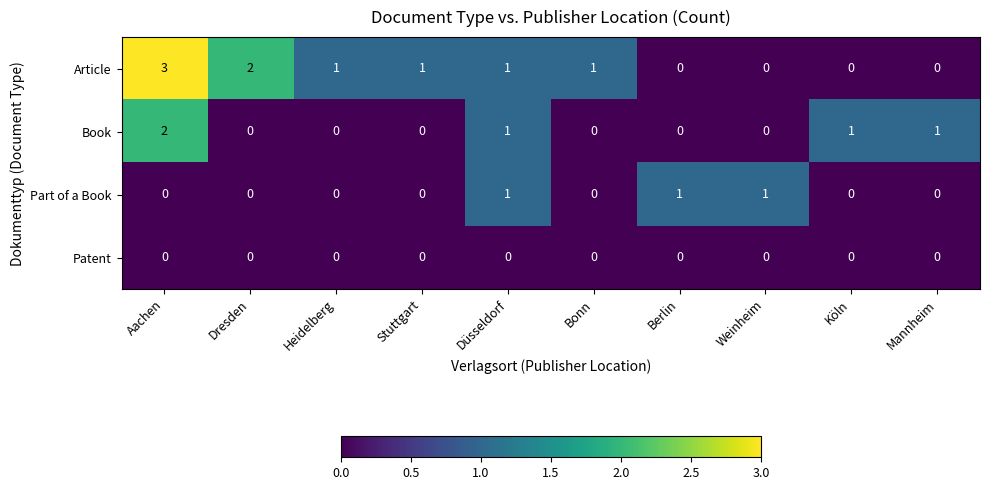

What is the difference between the highest and lowest values at Stuttgart?

1